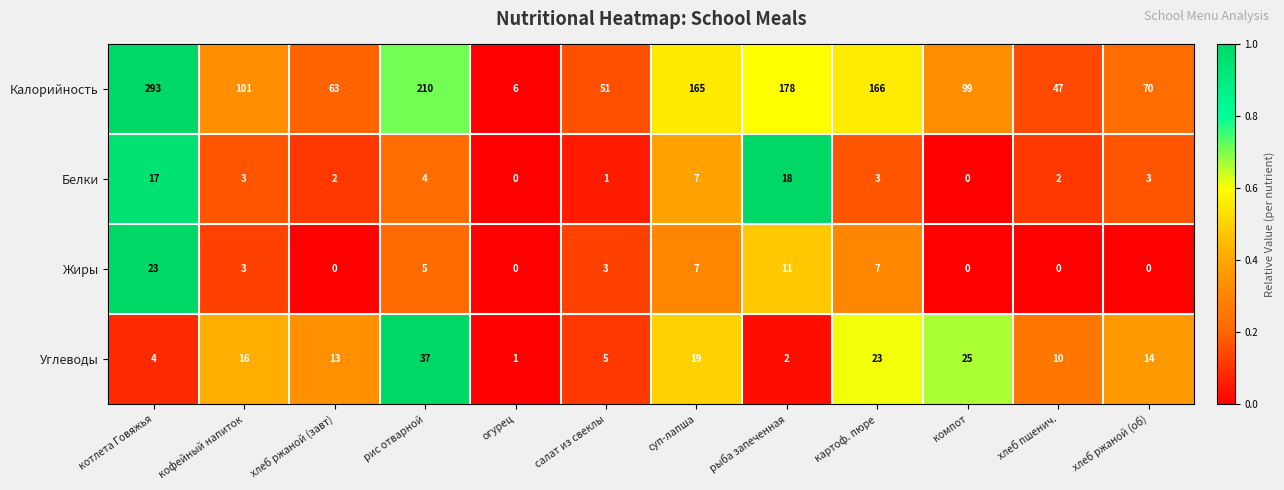

List the series in order of their peak value, highest first.

Калорийность, Углеводы, Жиры, Белки